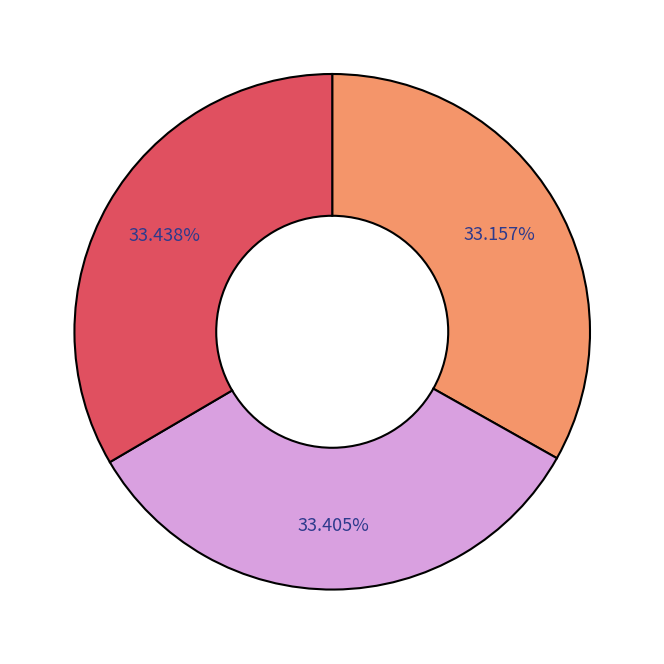

Does any single category account for the majority?

No